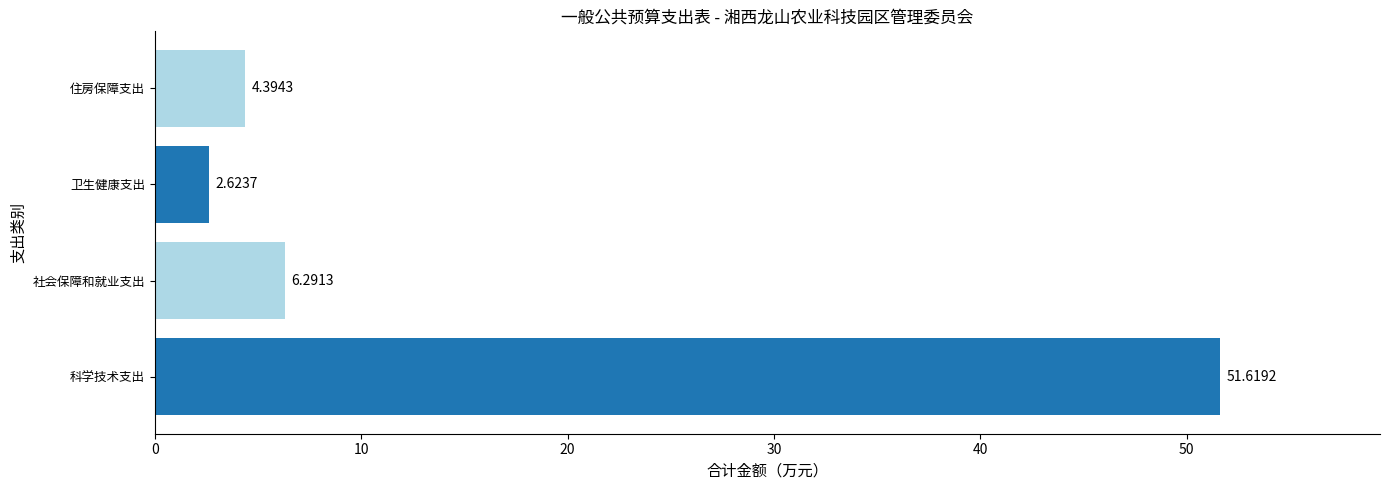

Count the number of categories in the chart.

4